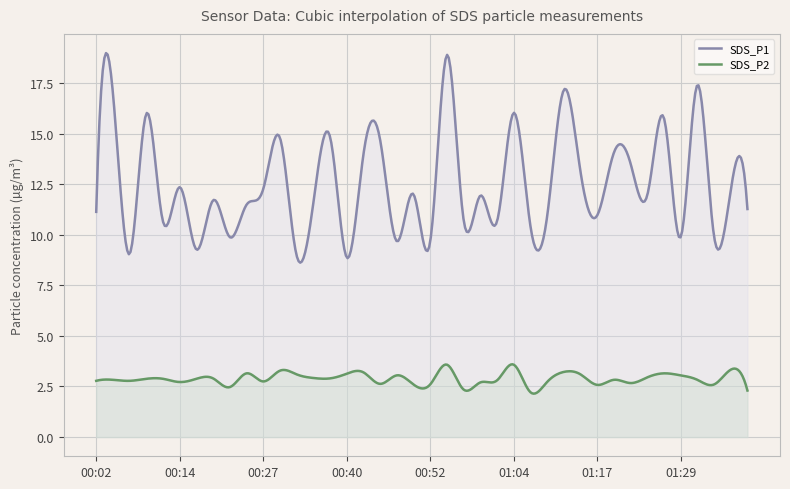

What is the difference between the SDS_P1 values at 00:59 and 00:12?

1.3